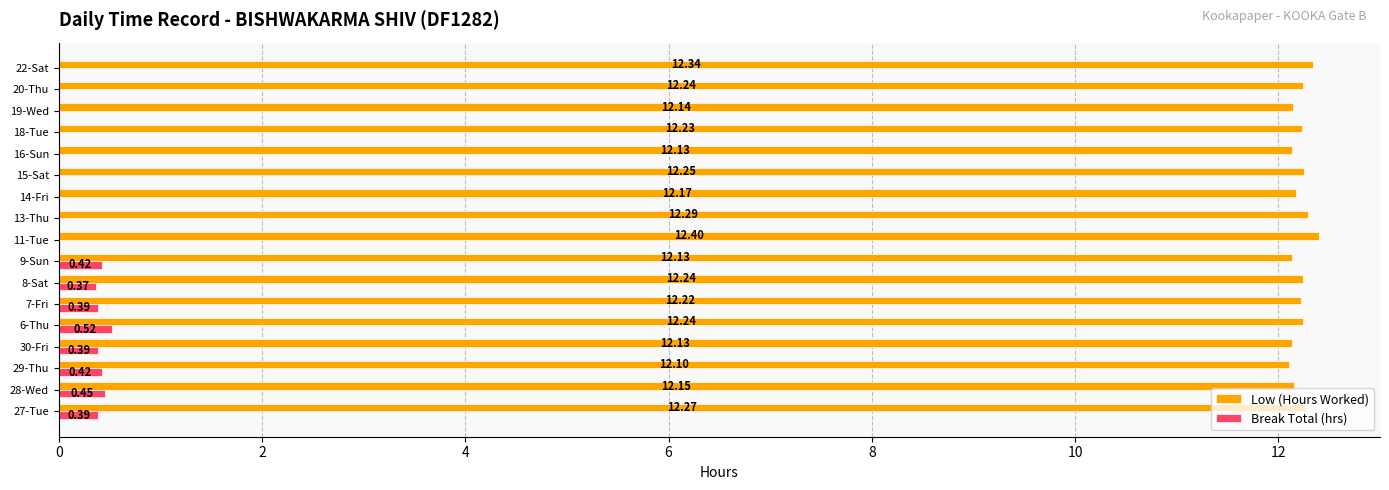

What is the average value of the Low (Hours Worked) series?

12.2